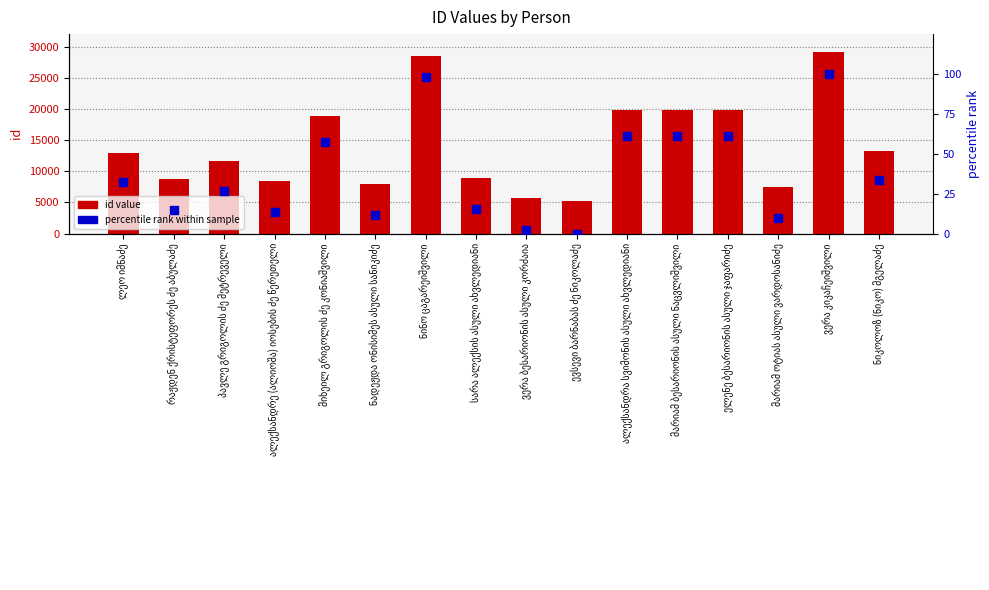

Which series has the widest spread of Y values?

id value